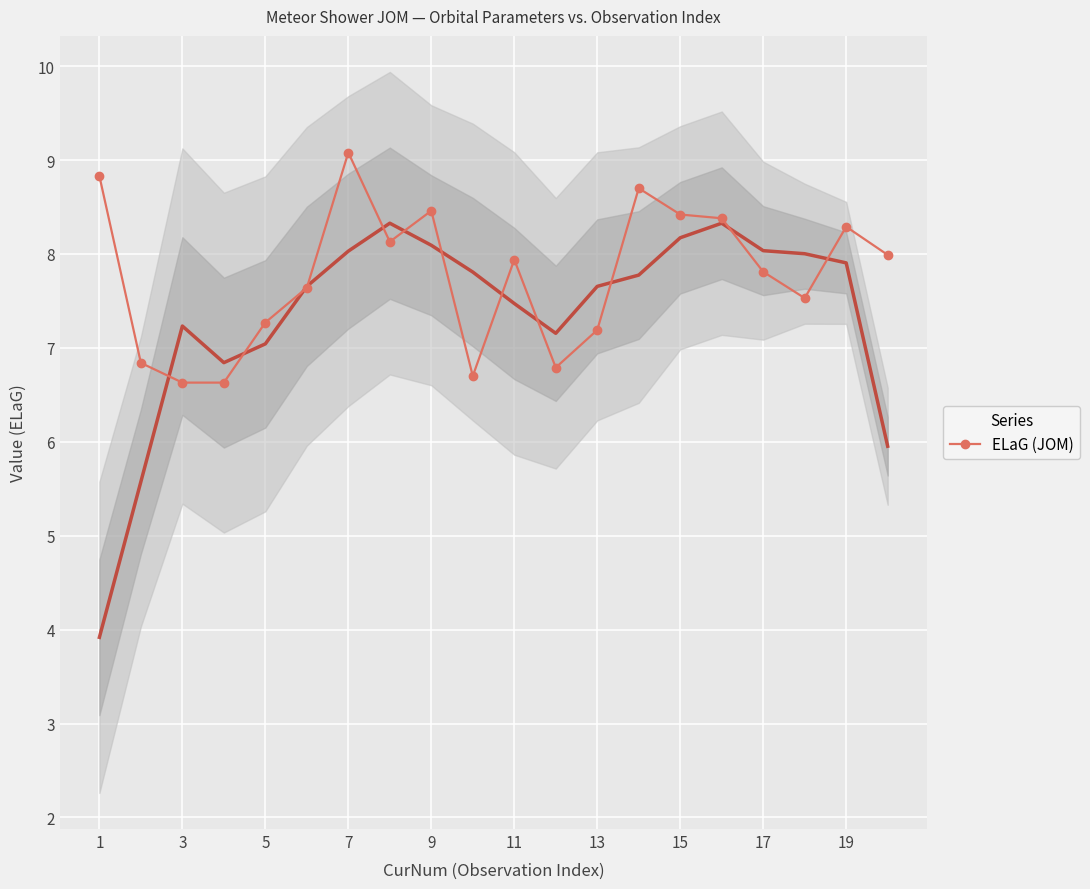

True or false: there are more than 2 points higher than both neighbors.

True